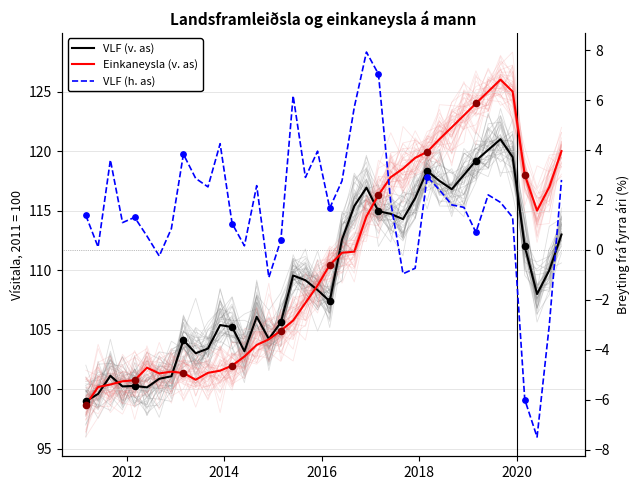

At which category is the sum across all series the highest?

2019-09-01